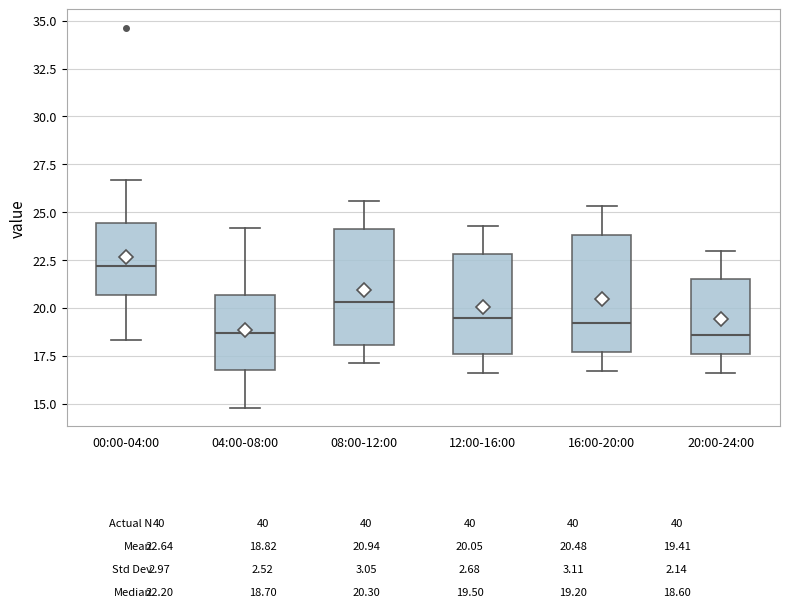

Reading left to right, transcribe this box plot: for each box, give where its median line is, the range the box spans, and where its two whiskers end, as read against the y-axis. The values are not printed on the chart, so give them approximately, as read against the axis.

00:00-04:00: median 22.0, box 20.5 to 24.5, whiskers 18.5 to 26.5
04:00-08:00: median 18.5, box 17.0 to 20.5, whiskers 15.0 to 24.0
08:00-12:00: median 20.5, box 18.0 to 24.0, whiskers 17.0 to 25.5
12:00-16:00: median 19.5, box 17.5 to 23.0, whiskers 16.5 to 24.5
16:00-20:00: median 19.0, box 17.5 to 24.0, whiskers 16.5 to 25.5
20:00-24:00: median 18.5, box 17.5 to 21.5, whiskers 16.5 to 23.0